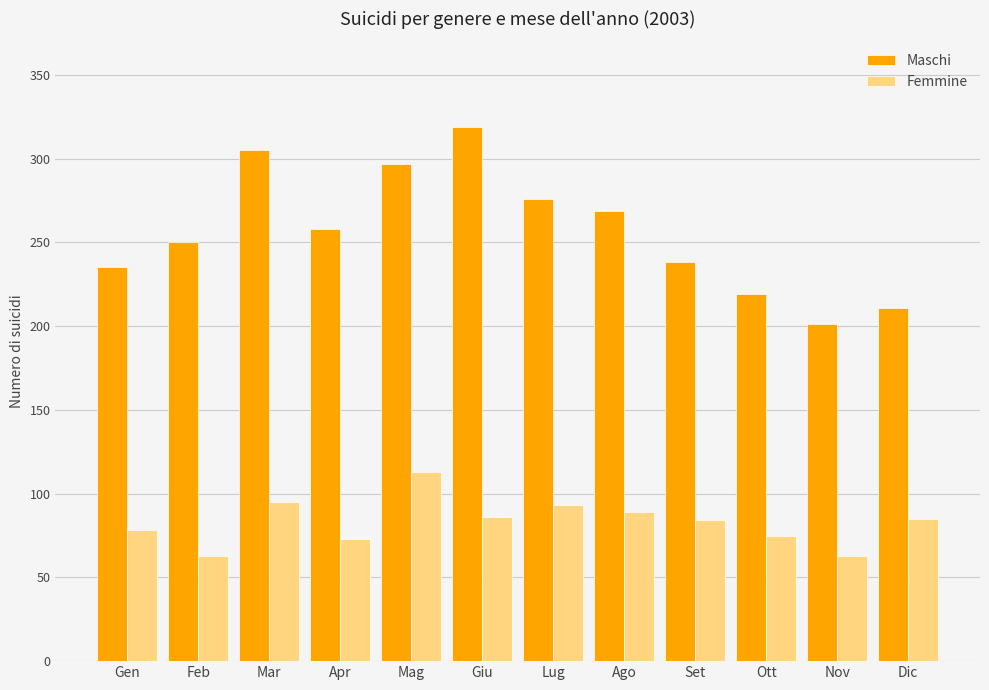

The value of Maschi at Ago is 188. True or false?

False